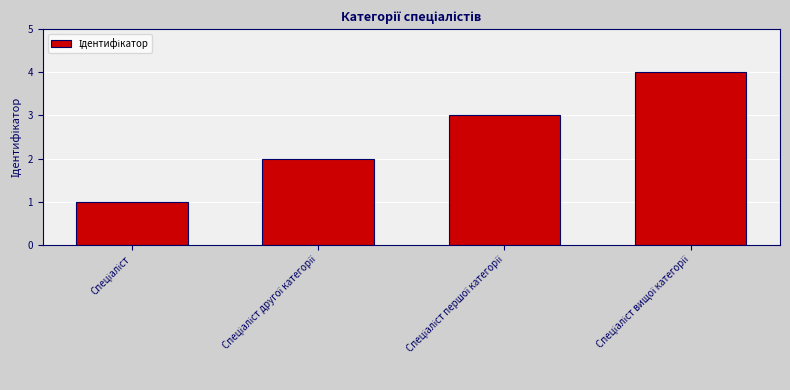

How many data points are less than 3?

2